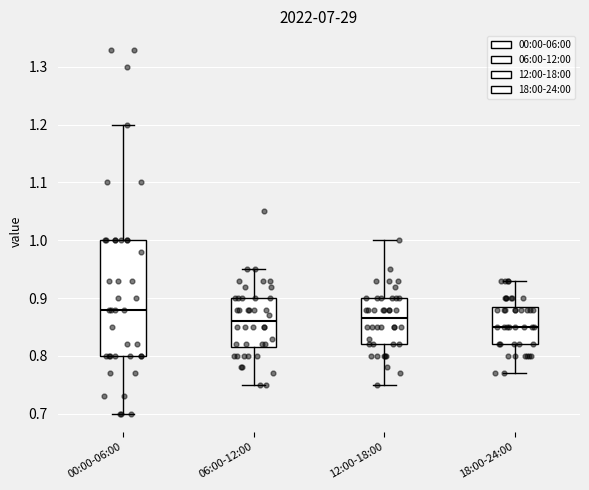

Where does the lower whisker of the box for 18:00-24:00 end on the y-axis? The values are not printed on the chart, so give them approximately, as read against the axis.

0.77